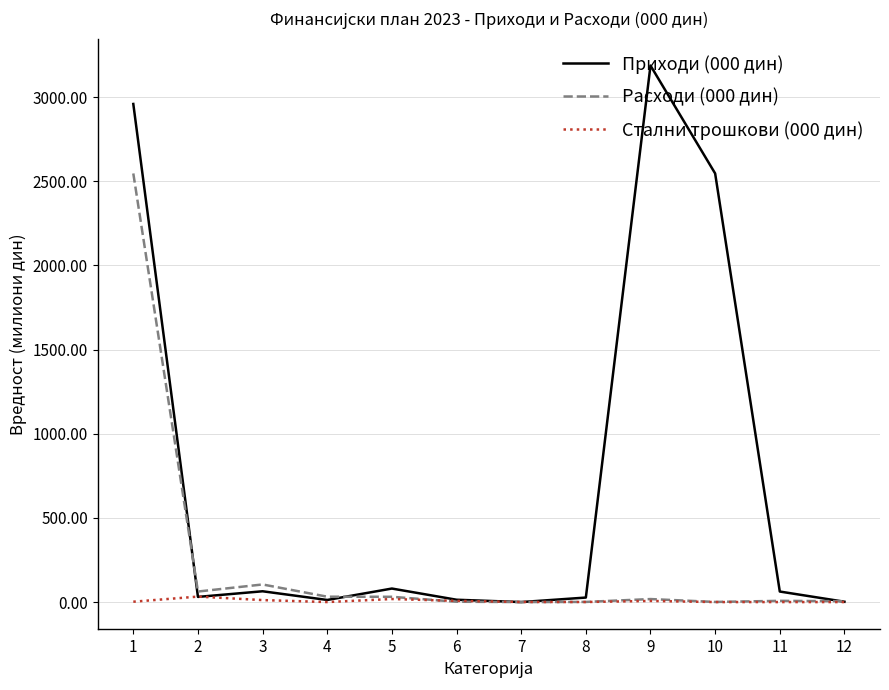

True or false: Расходи (000 дин) has a value of 104.6 at 3.

True